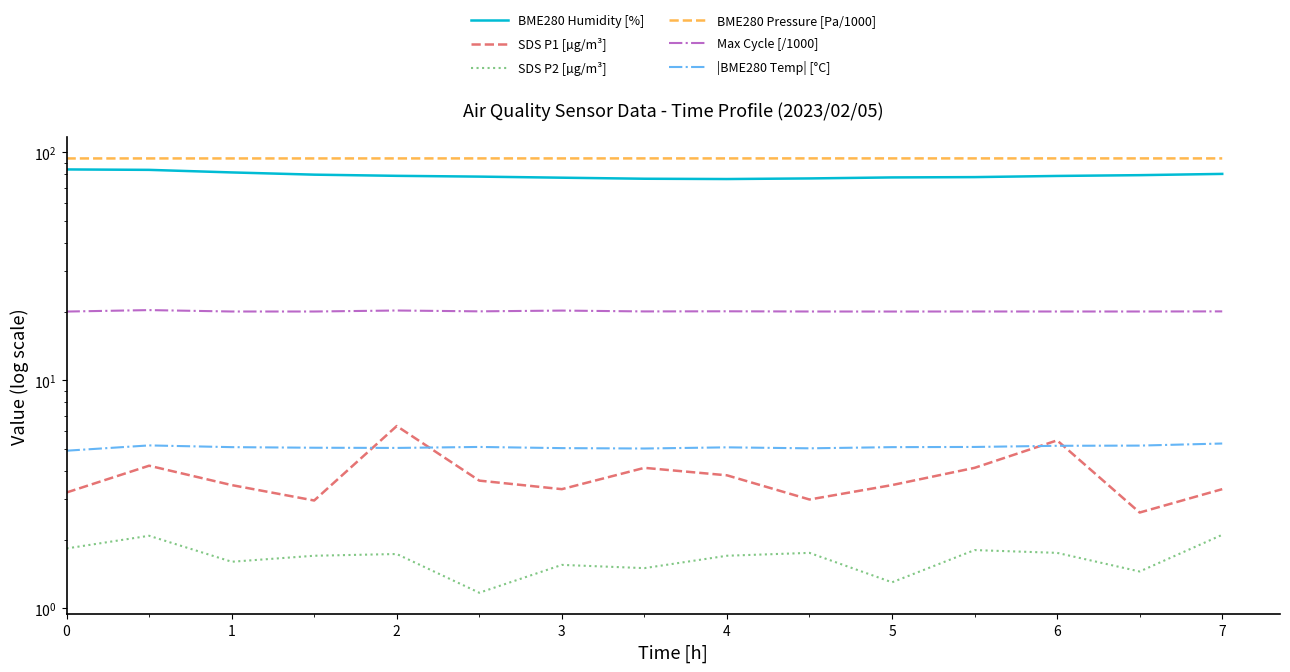

Where is the first local minimum for BME280 Pressure [Pa/1000]?

1